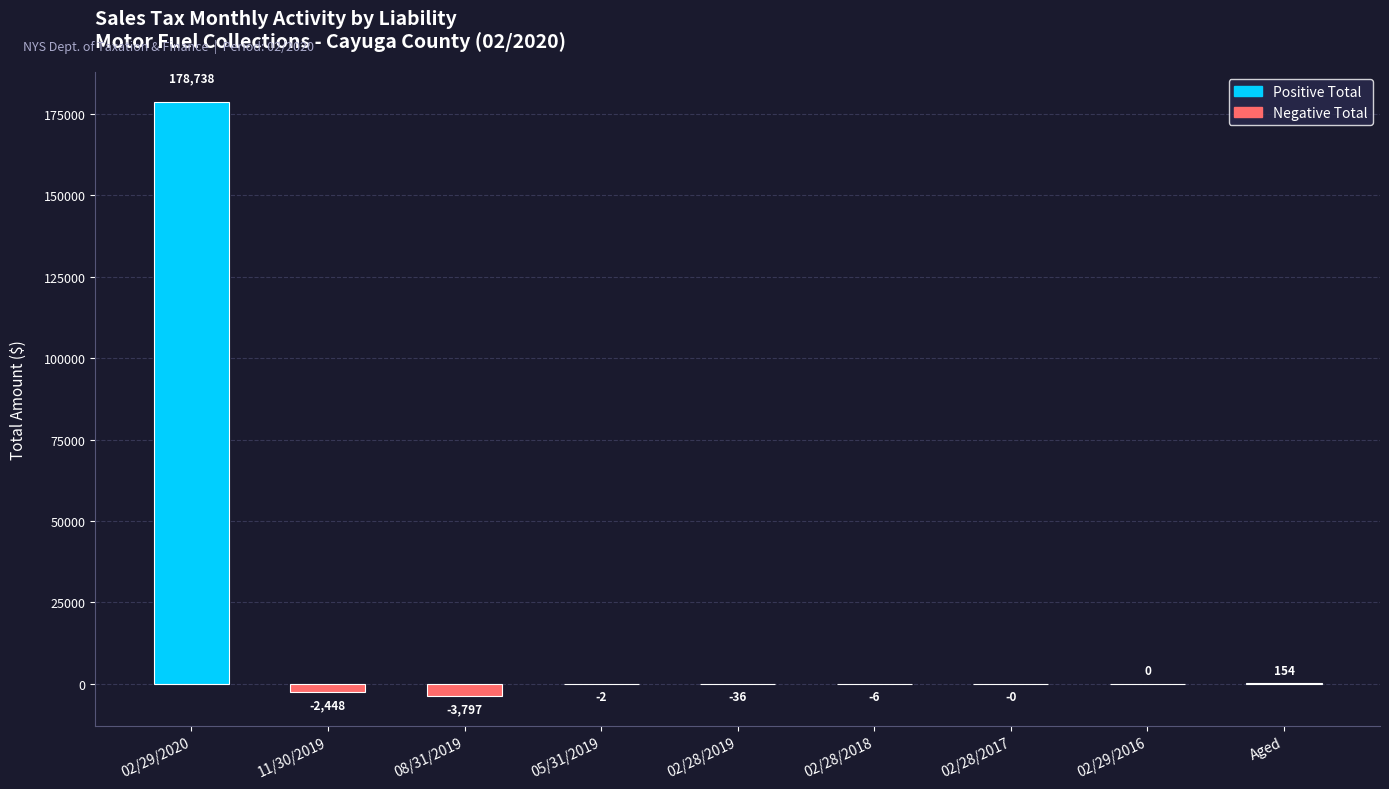

Is it true that the value at 05/31/2019 is -2.1?

True